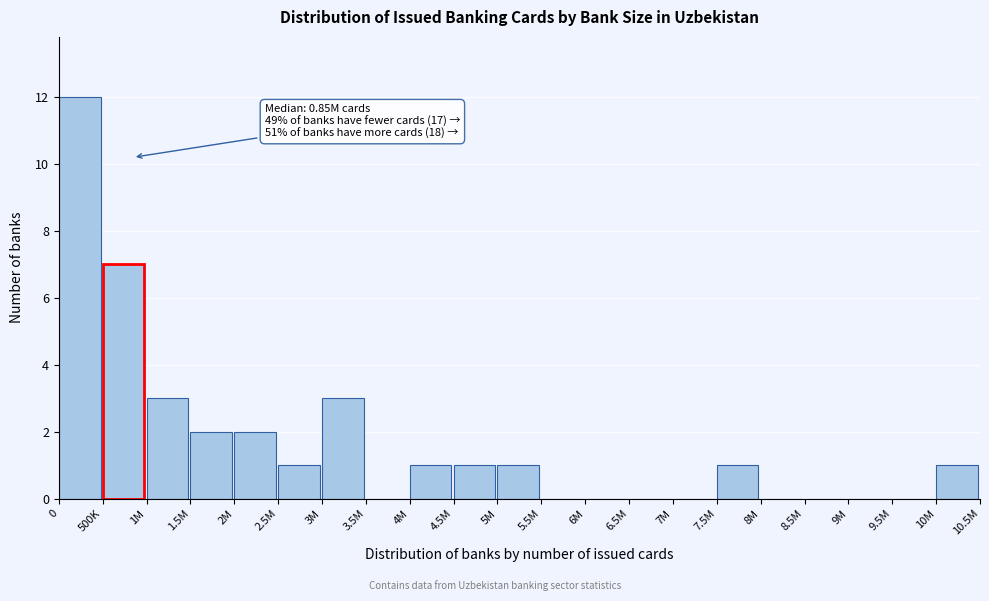

Reading left to right, what are all the values shown in this chart?

0=12	500K=7	1M=3	1.5M=2	2M=2	2.5M=1	3M=3	3.5M=0	4M=1	4.5M=1	5M=1	5.5M=0	6M=0	6.5M=0	7M=0	7.5M=1	8M=0	8.5M=0	9M=0	9.5M=0	10M=1